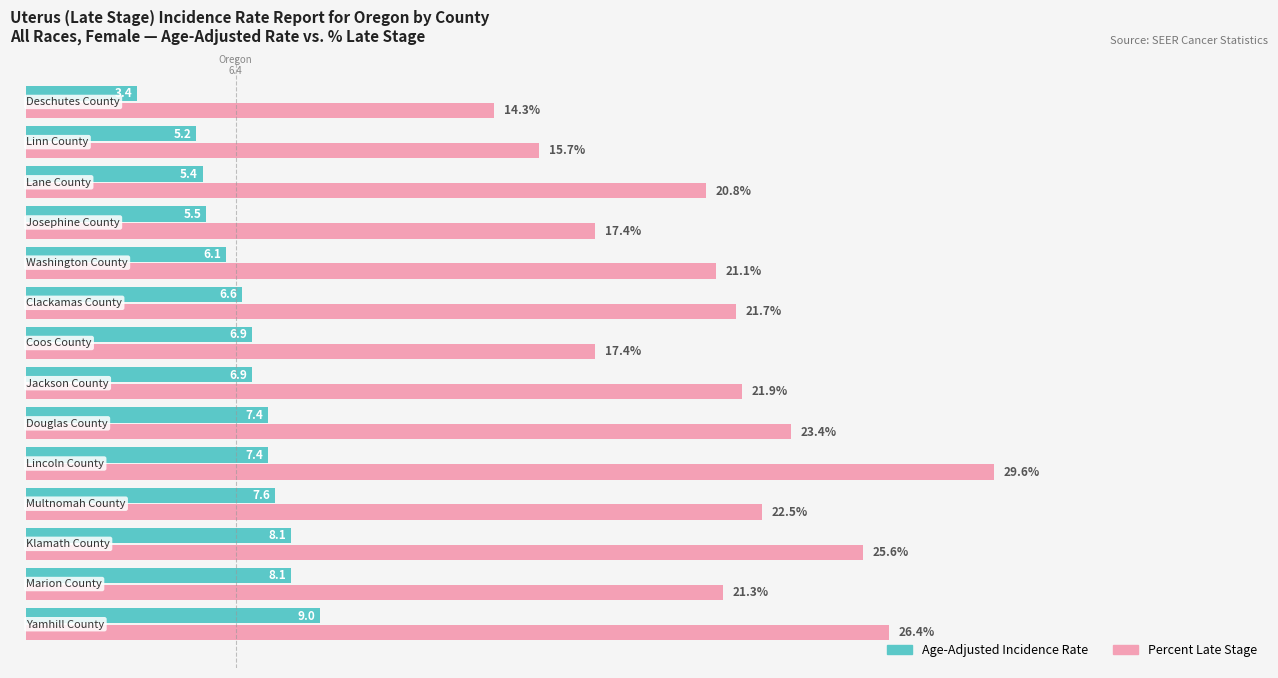

Which series has the largest total across all categories?

Percent Late Stage